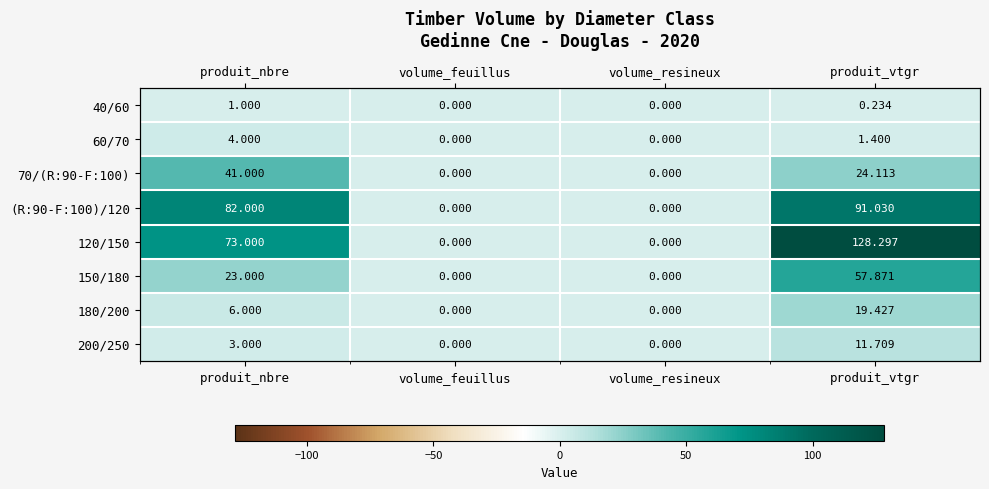

Which category has the lowest value in the 120/150 series?

volume_feuillus